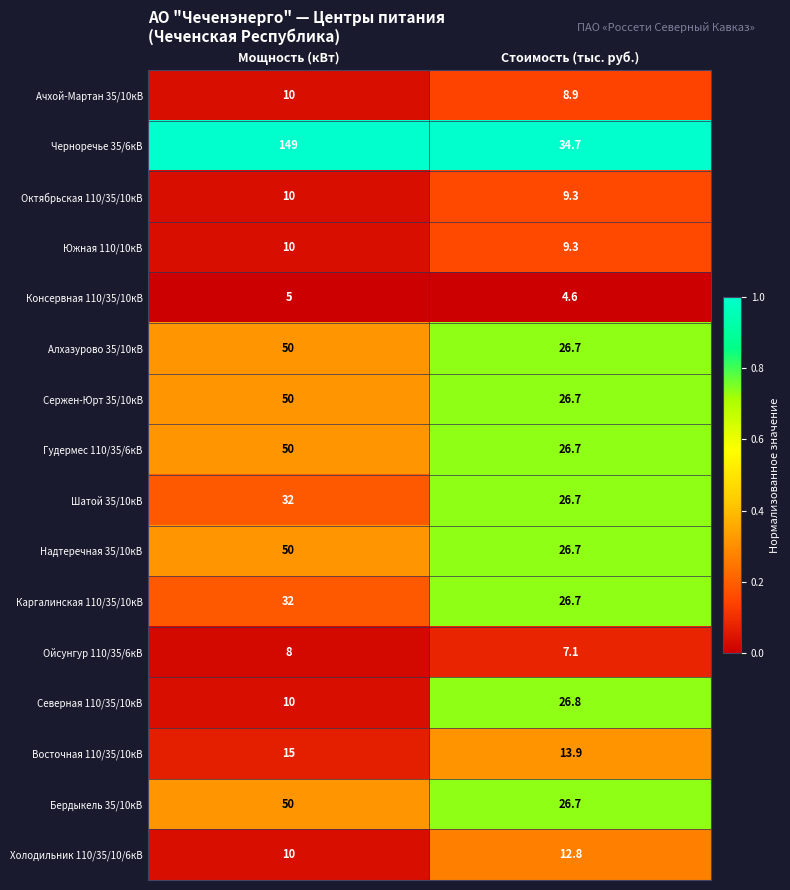

Which label corresponds to the largest value in the chart?

Мощность (кВт)